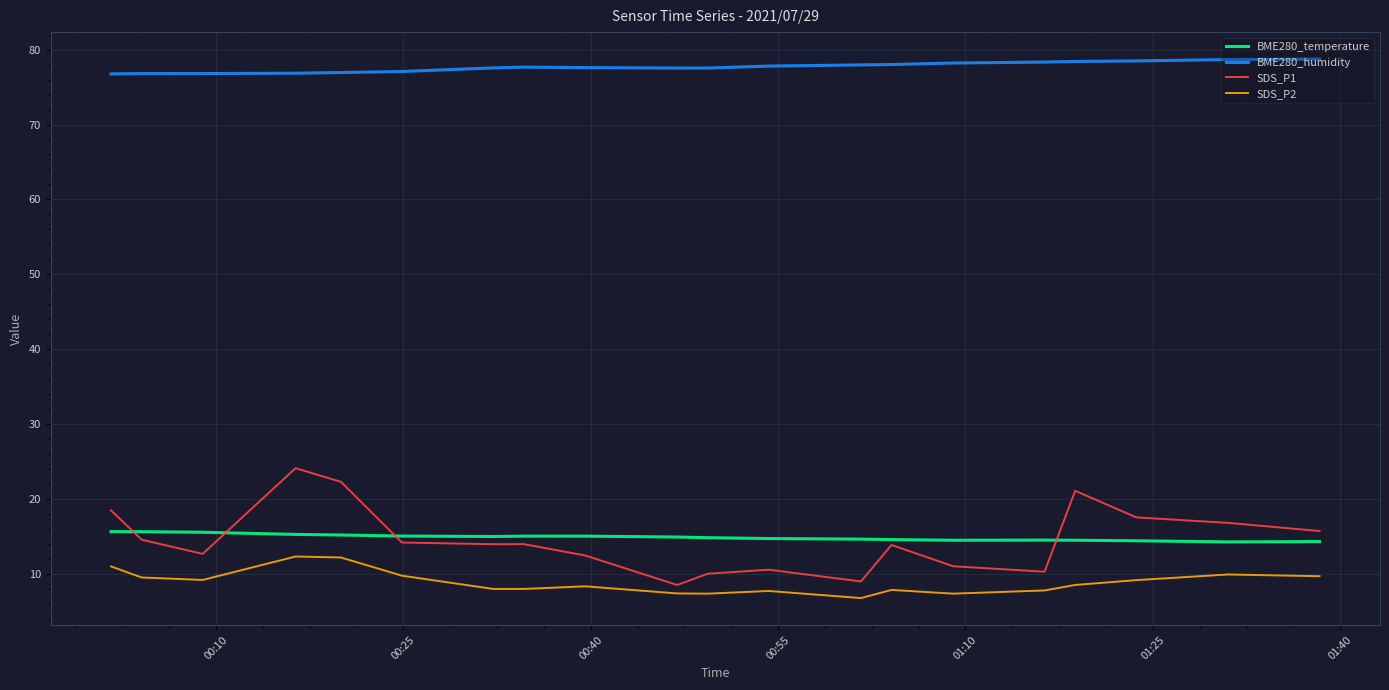

True or false: BME280_humidity and SDS_P2 cross at least once.

False